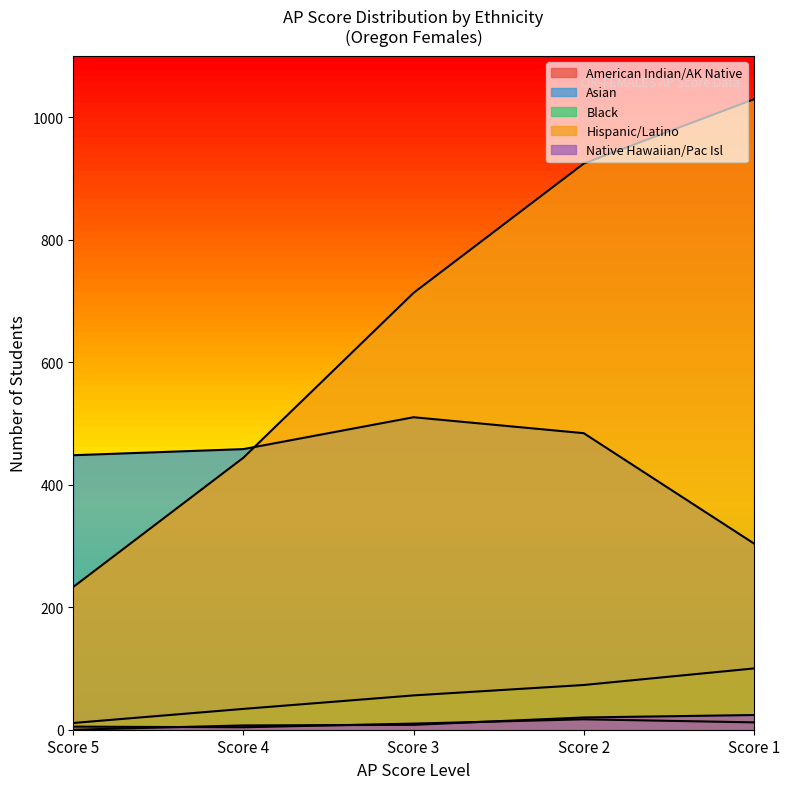

What is the difference between the Black values at Score 5 and Score 4?

23